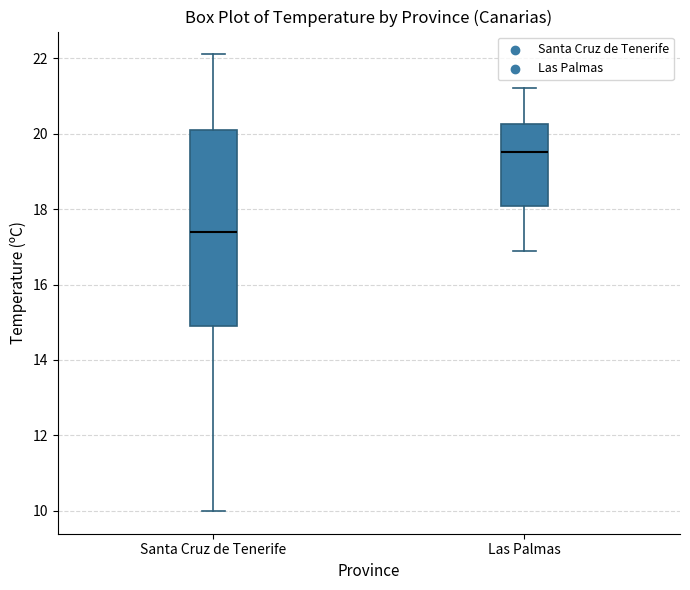

Which box's median line is the highest?

Las Palmas